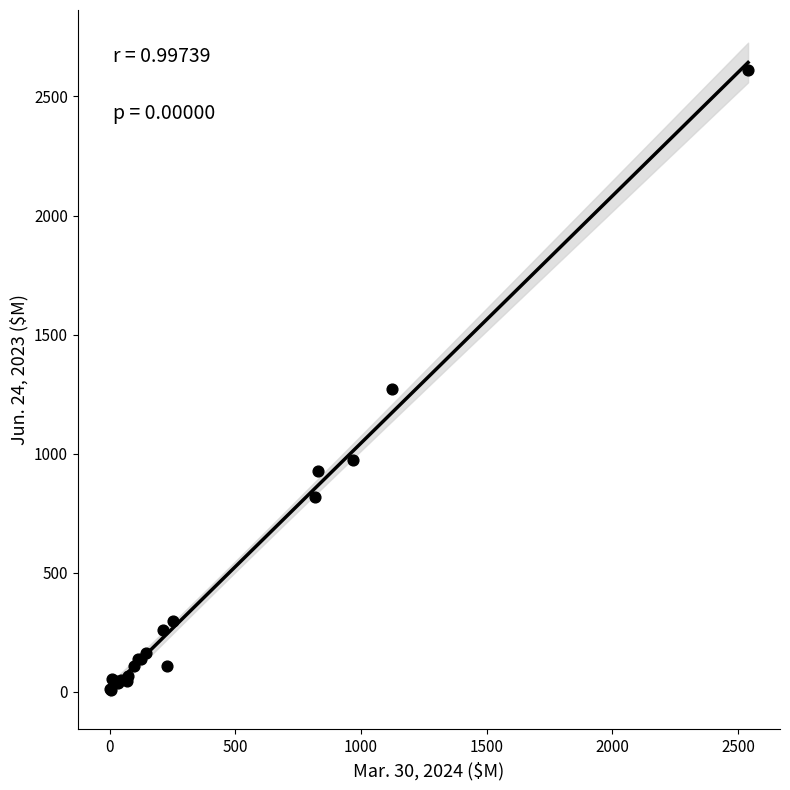

What Y value in the scatter plot is closest to 1308?

1272.0